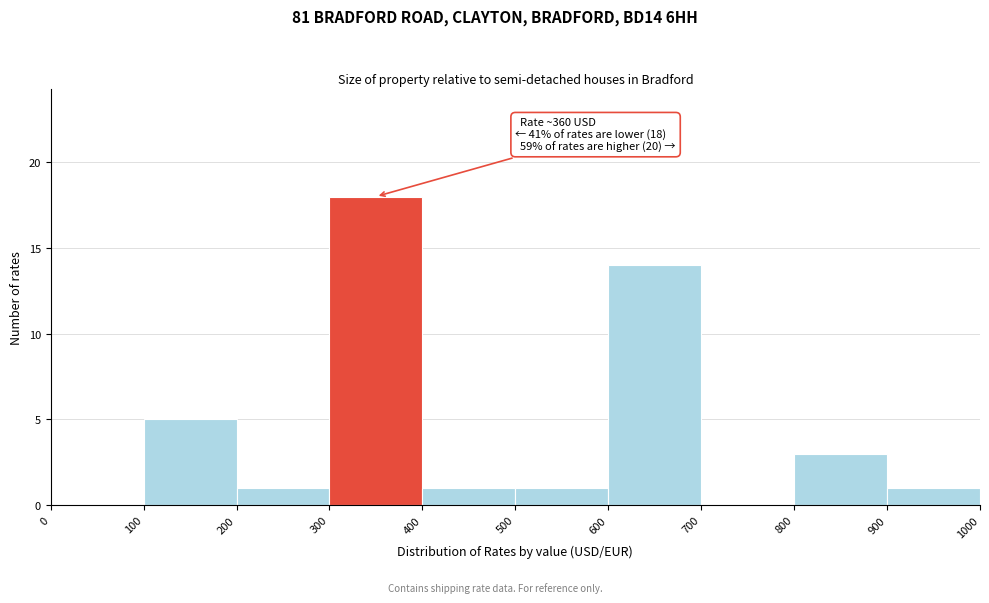

Over which range of the x-axis is the bar tallest?

300 to 400